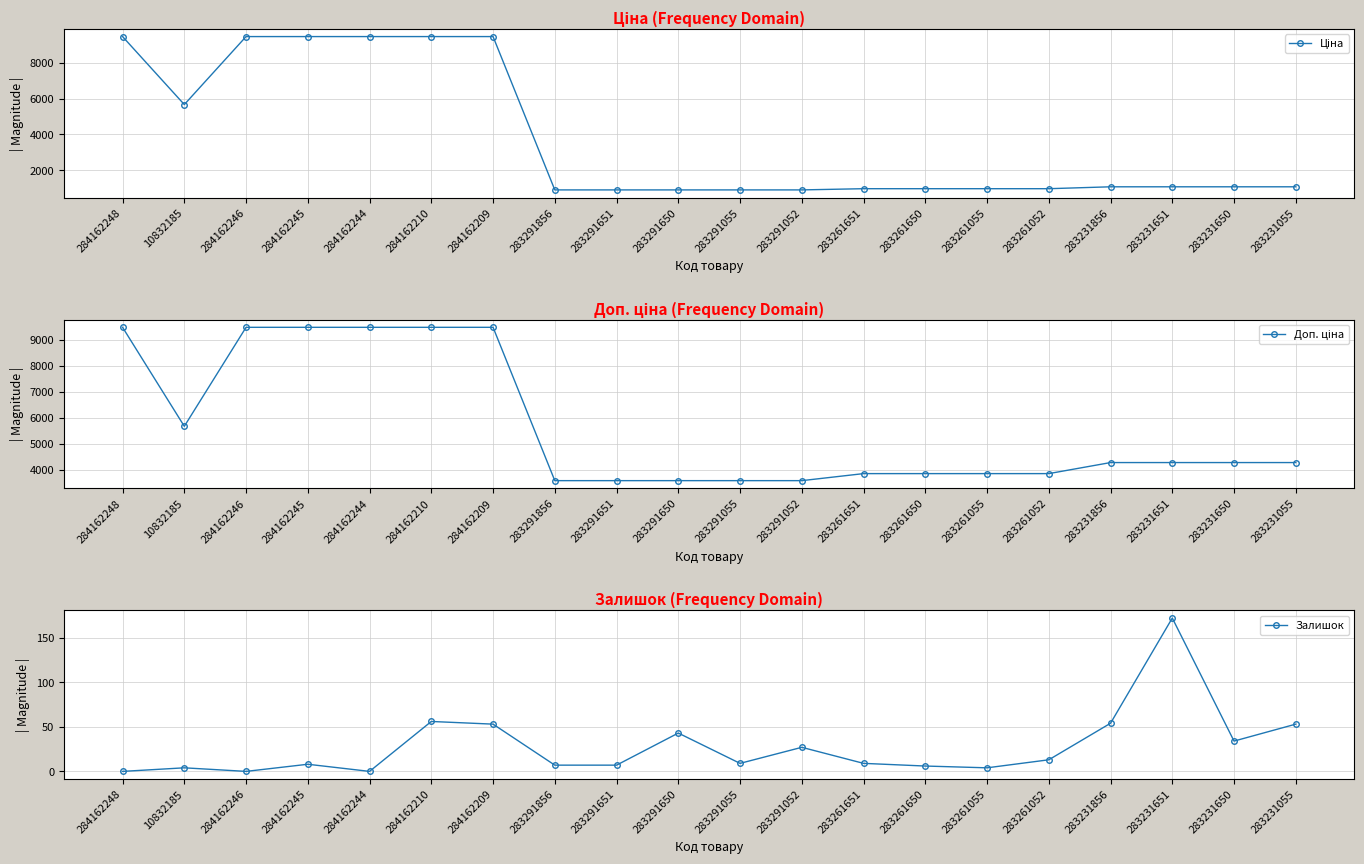

What value does the Залишок series have at 283291650?

43